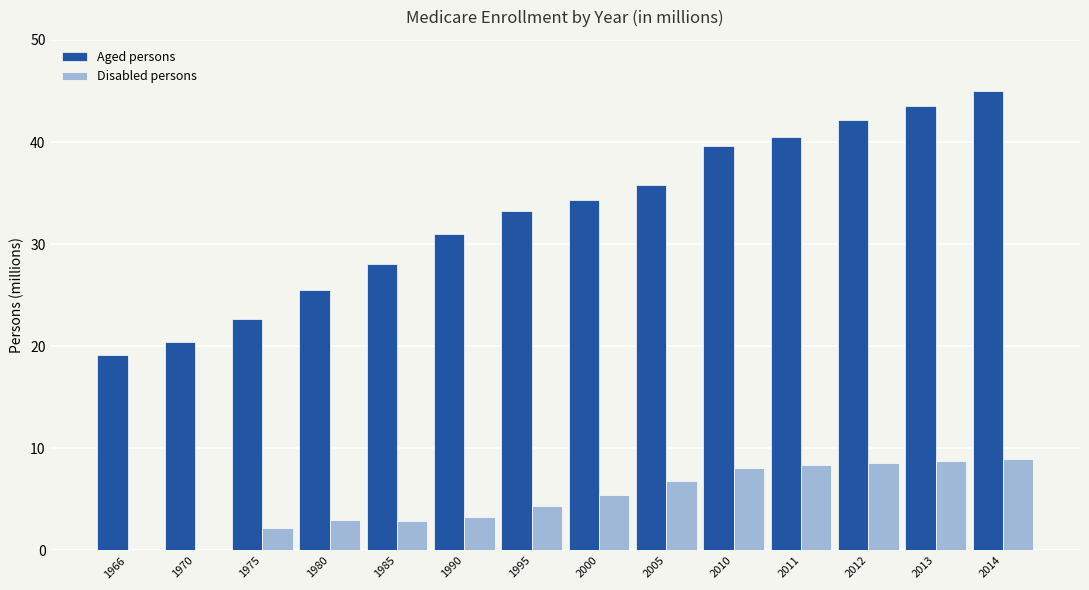

Read the Aged persons value at 1980.

25.5